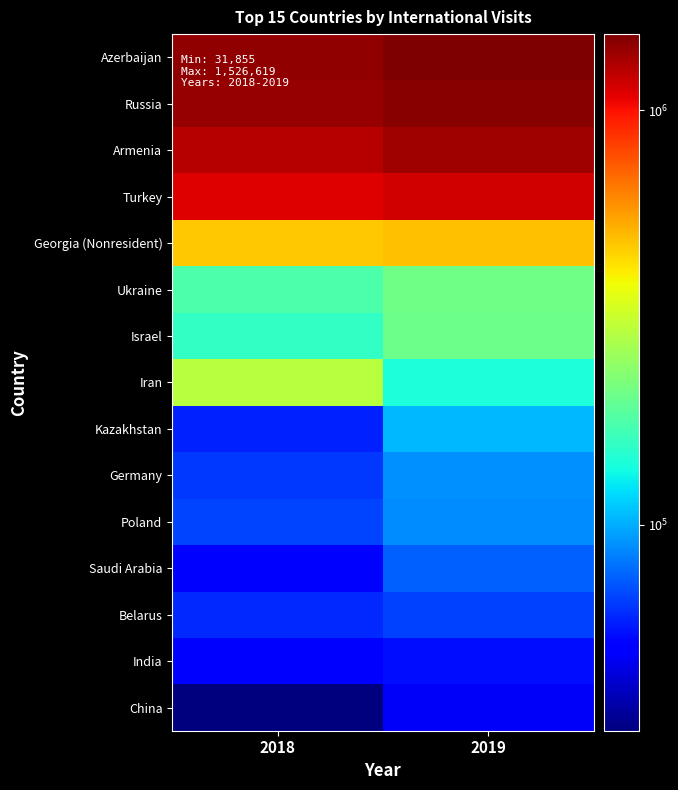

At how many categories does at least one series exceed 1398399?

2